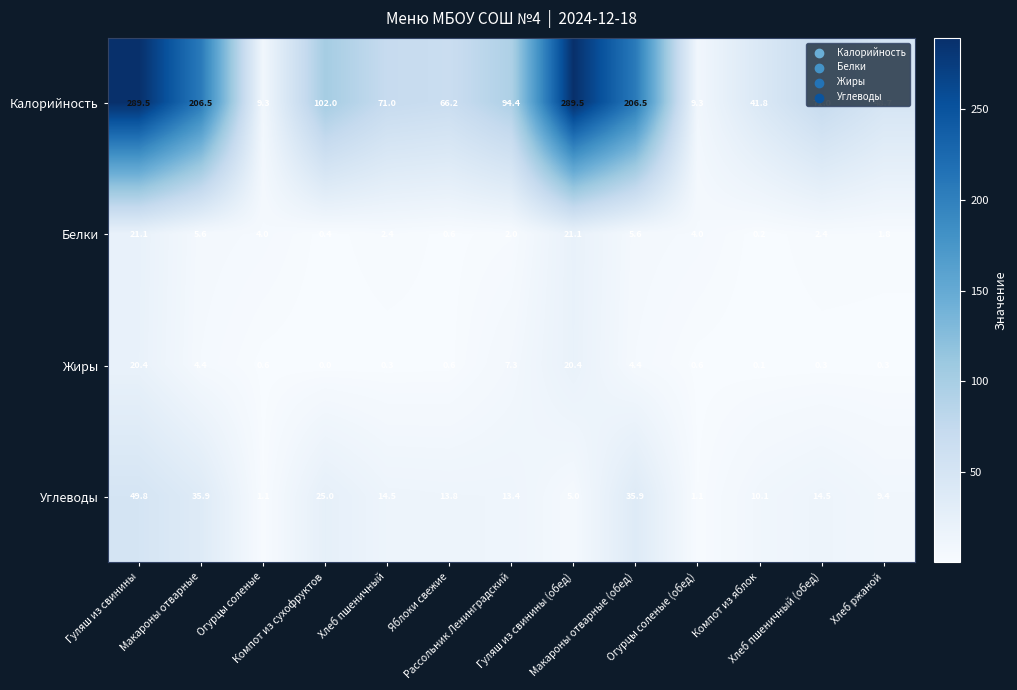

Which series has the largest total across all categories?

Калорийность